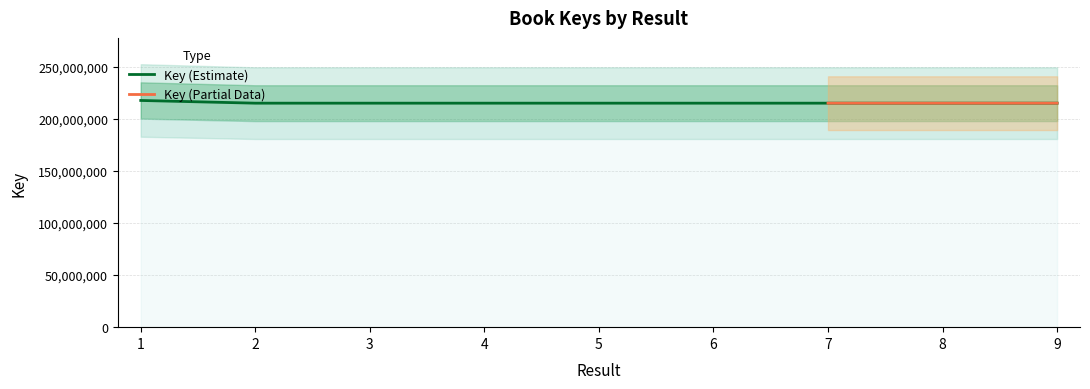

Approximately how many times larger is the value at 1 compared to 6?

1.0